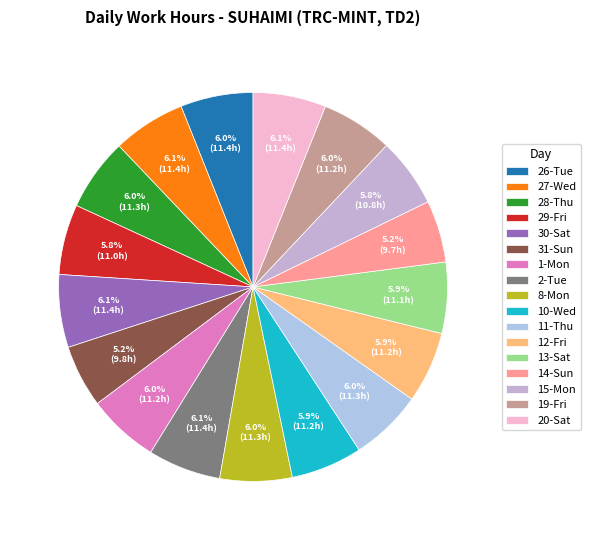

What percentage is the 14-Sun slice, to the nearest percent?

5%